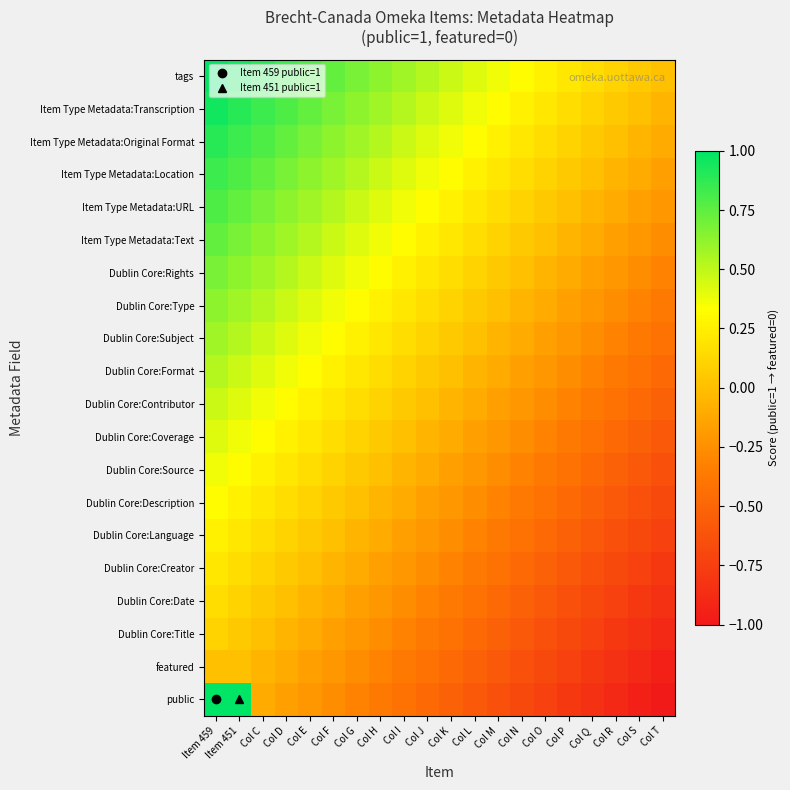

Which label corresponds to the smallest value in the chart?

Col T